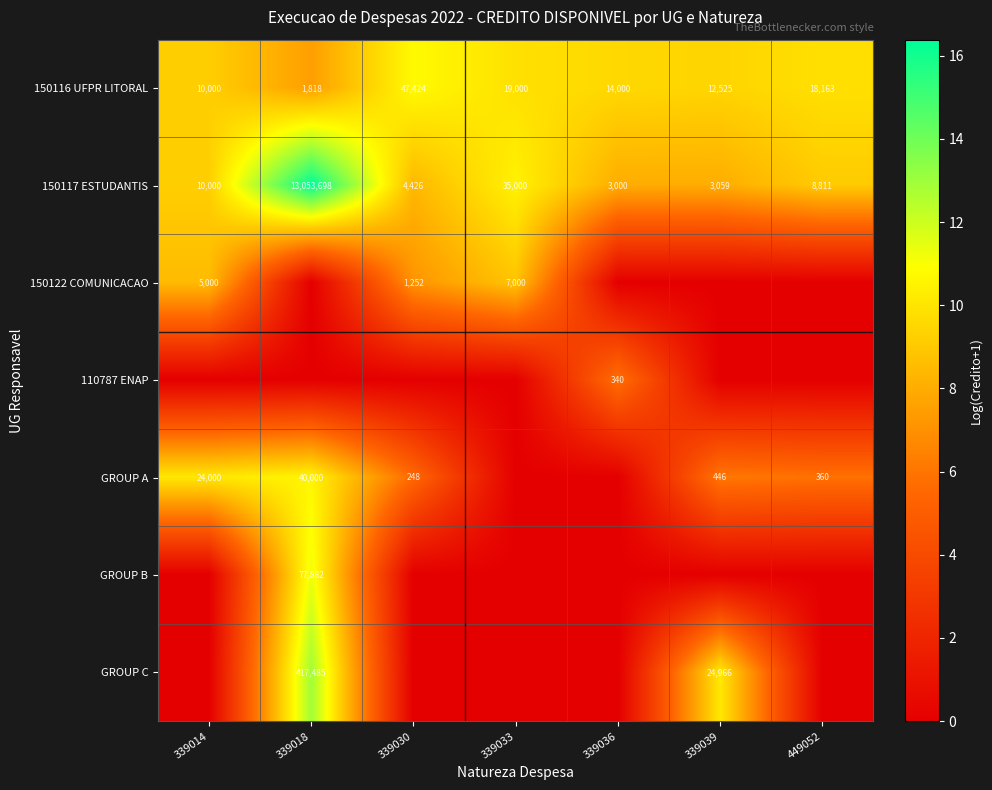

Which category has the highest value in the 150116 UFPR LITORAL series?

339030